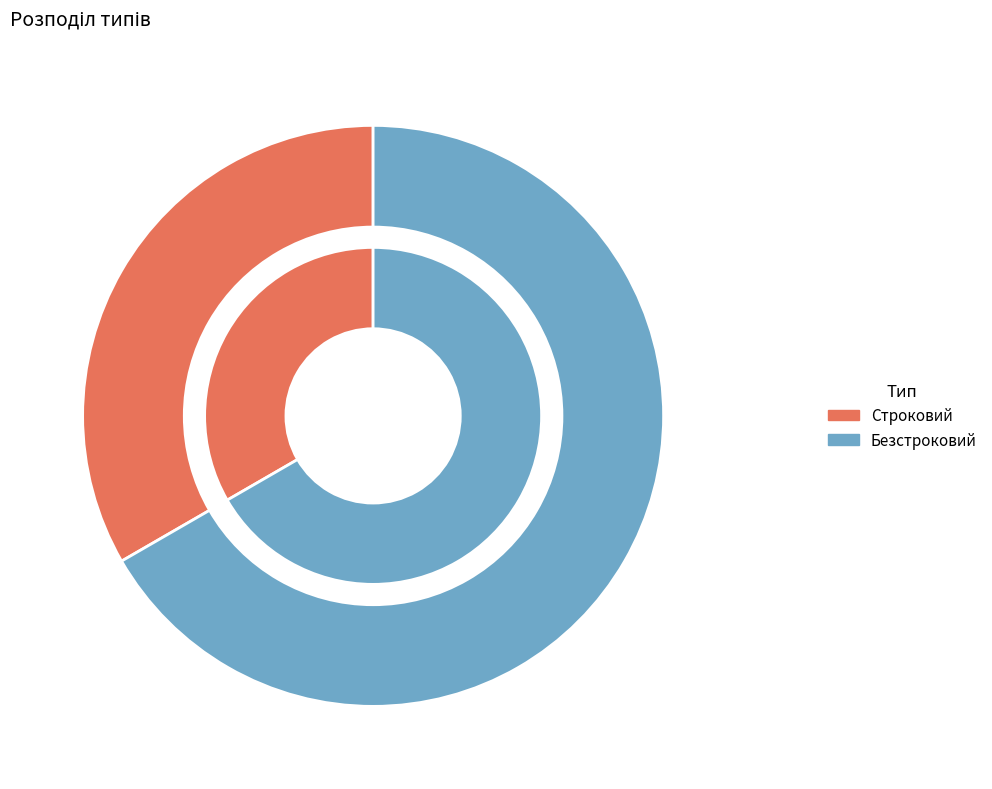

What is the change in value from Строковий to Безстроковий?

+1